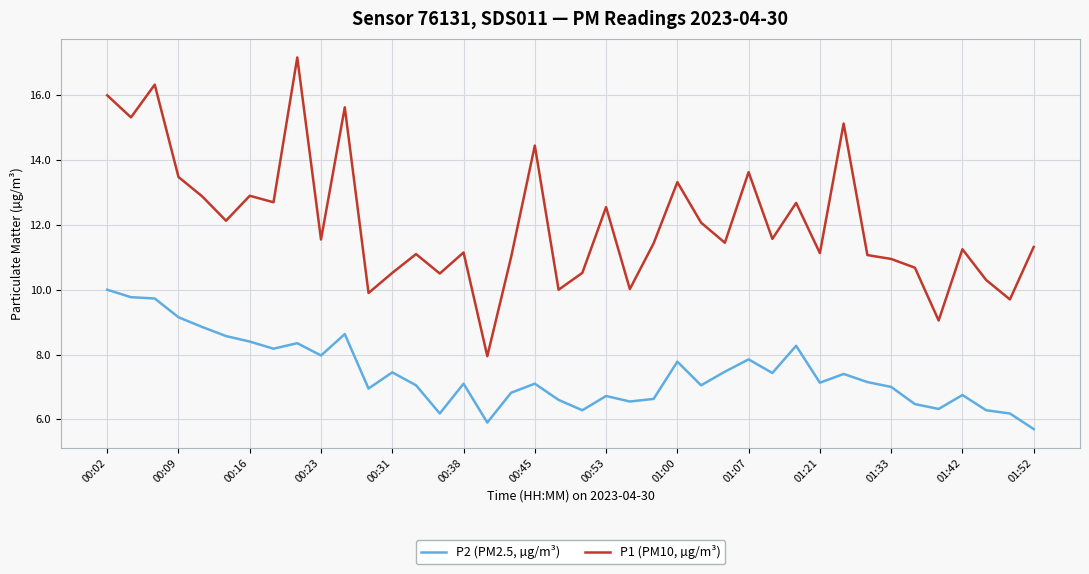

What is the smallest value displayed?

5.7